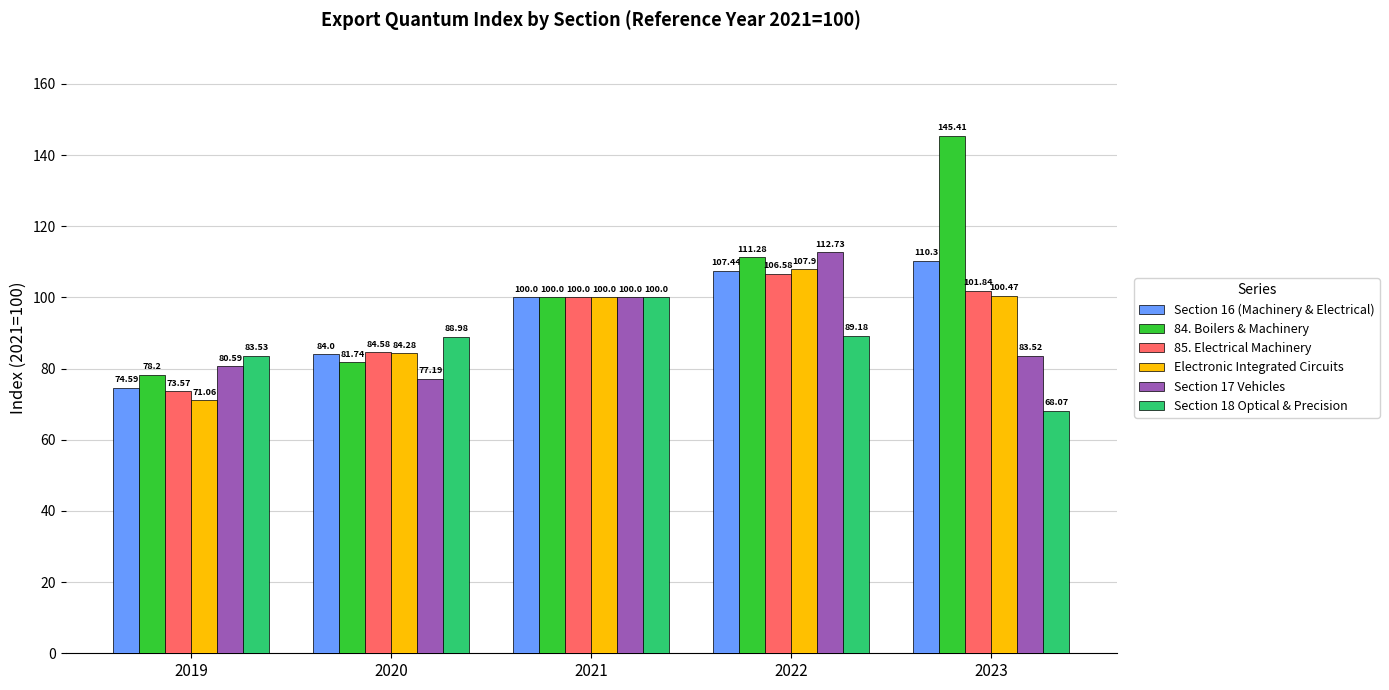

The value of Electronic Integrated Circuits at 2020 is 131.5. True or false?

False